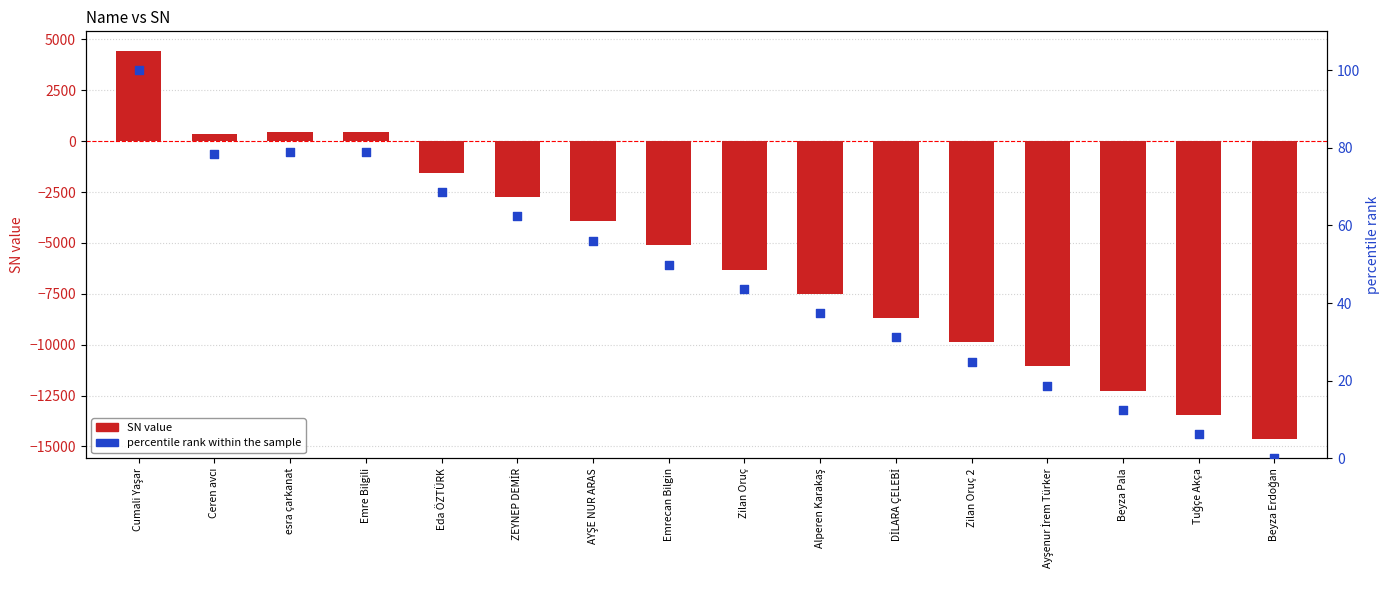

Is the value of SN value at Beyza Pala greater than the value of percentile rank within the sample at Cumali Yaşar?

No